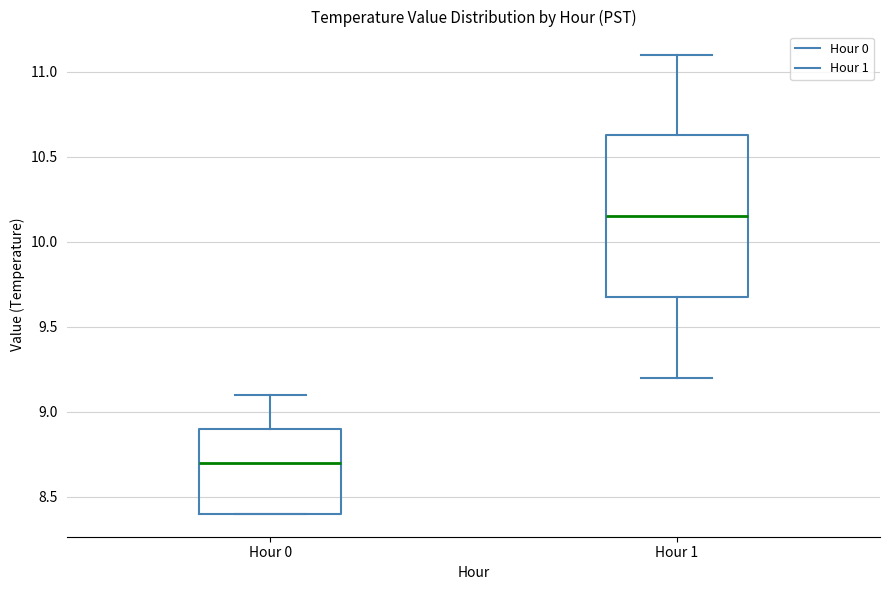

Reading left to right, read every box against the y-axis: the position of its median line, the range the box covers, and the ends of its whiskers. The values are not printed on the chart, so give them approximately, as read against the axis.

Hour 0: median 8.70, box 8.40 to 8.90, whiskers 8.40 to 9.10
Hour 1: median 10.15, box 9.70 to 10.65, whiskers 9.20 to 11.10